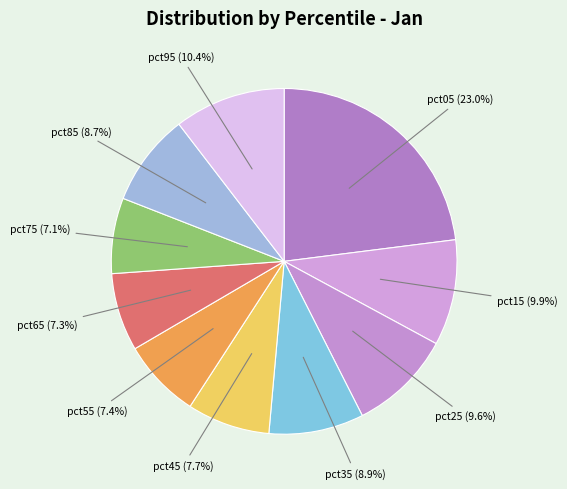

To the nearest percent, what is the difference between the largest and smallest slice percentages?

16%